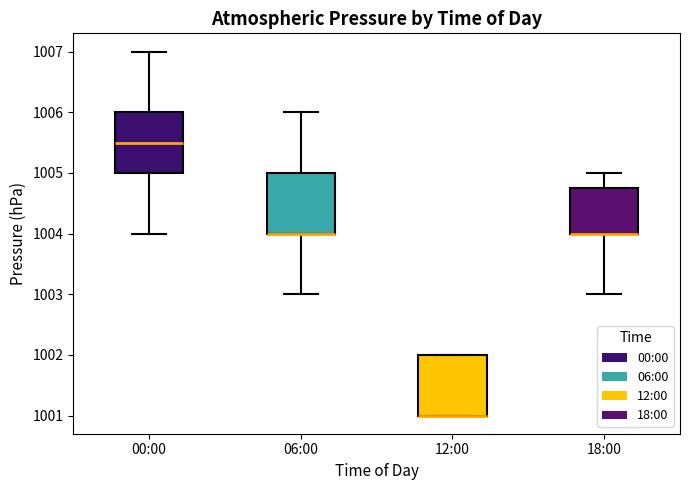

Reading left to right, read every box against the y-axis: the position of its median line, the range the box covers, and the ends of its whiskers. The values are not printed on the chart, so give them approximately, as read against the axis.

00:00: median 1005.5, box 1005.0 to 1006.0, whiskers 1004.0 to 1007.0
06:00: median 1004.0 (drawn on the box's lower edge), box 1004.0 to 1005.0, whiskers 1003.0 to 1006.0
12:00: median 1001.0 (drawn on the box's lower edge), box 1001.0 to 1002.0, whiskers 1001.0 to 1002.0
18:00: median 1004.0 (drawn on the box's lower edge), box 1004.0 to 1004.8, whiskers 1003.0 to 1005.0